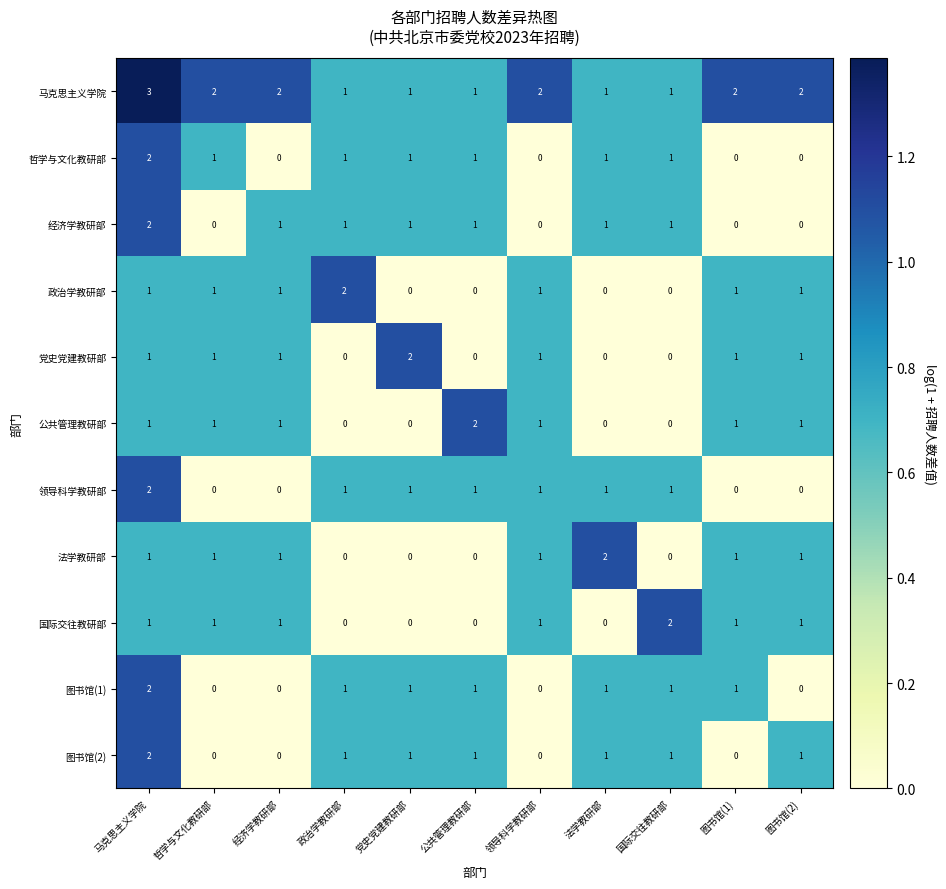

What is the sum of all 法学教研部 values?

8